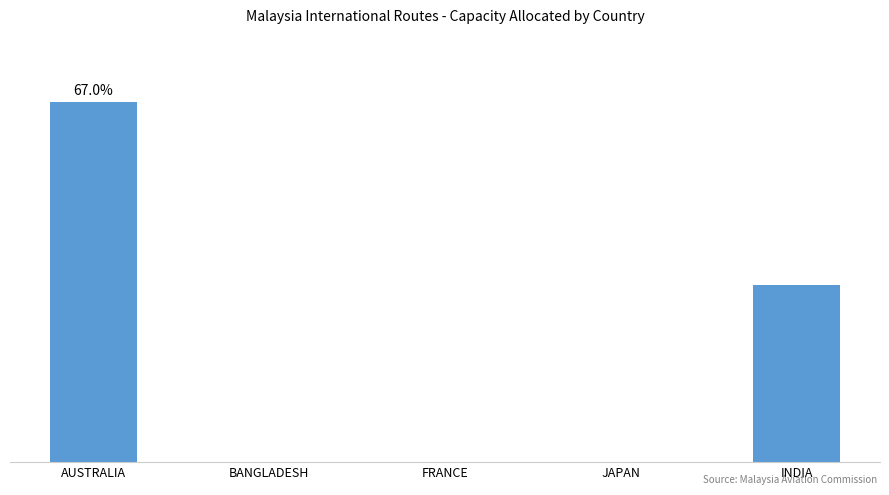

Rank the categories by value from highest to lowest.

AUSTRALIA, INDIA, BANGLADESH, JAPAN, FRANCE